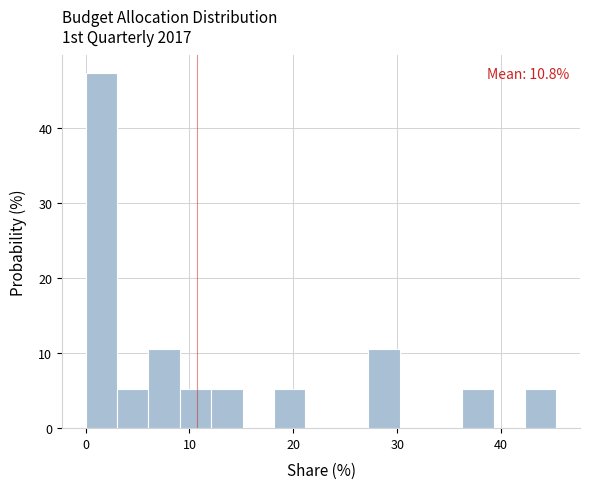

Around what value on the x-axis is the tallest bar? Give the approximate position of its centre, as read against the axis.

2